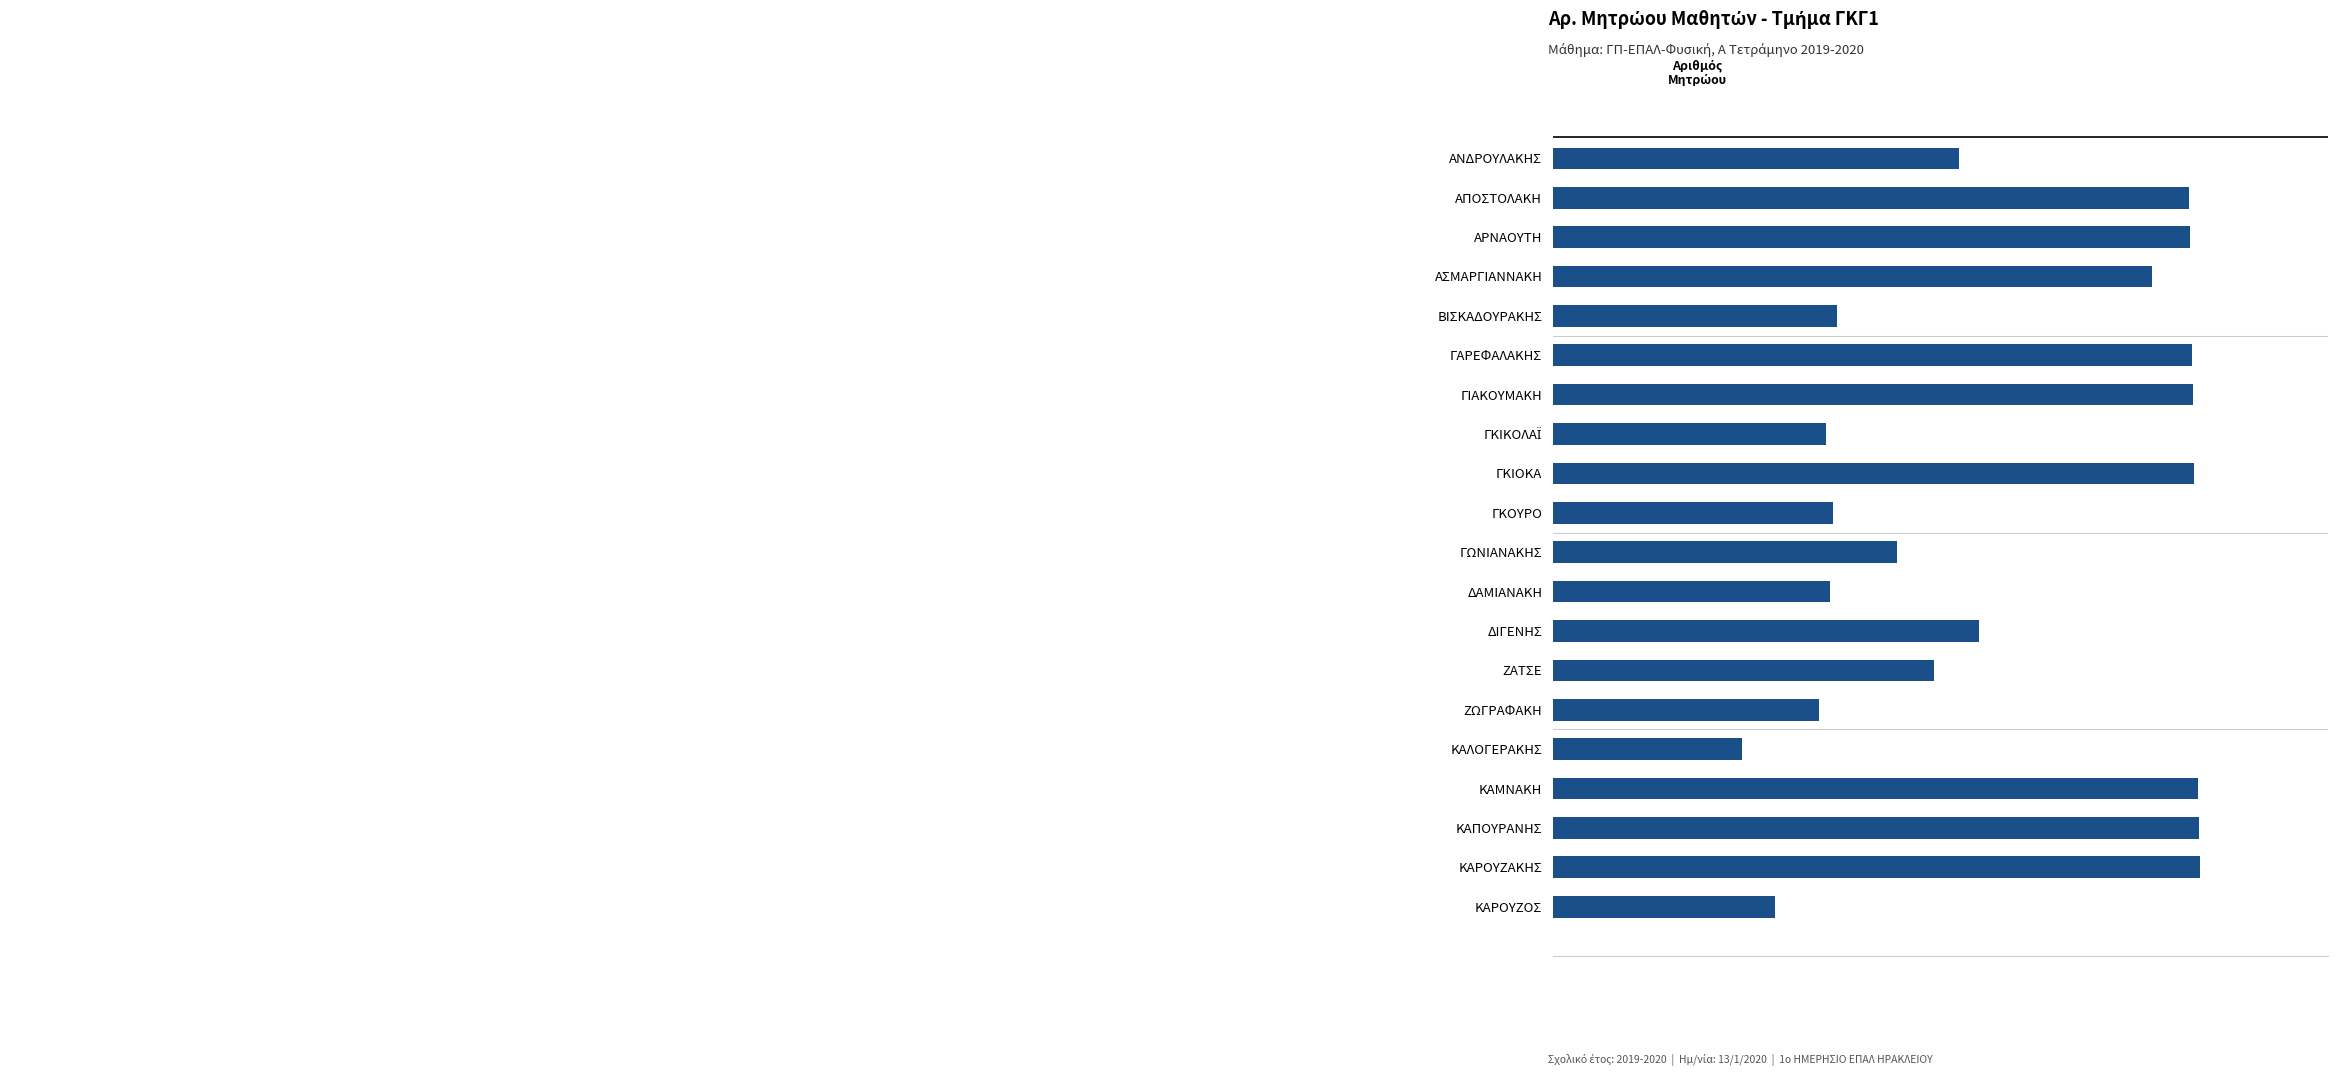

Where is the data nearest to the value 1777?

ΔΙΓΕΝΗΣ